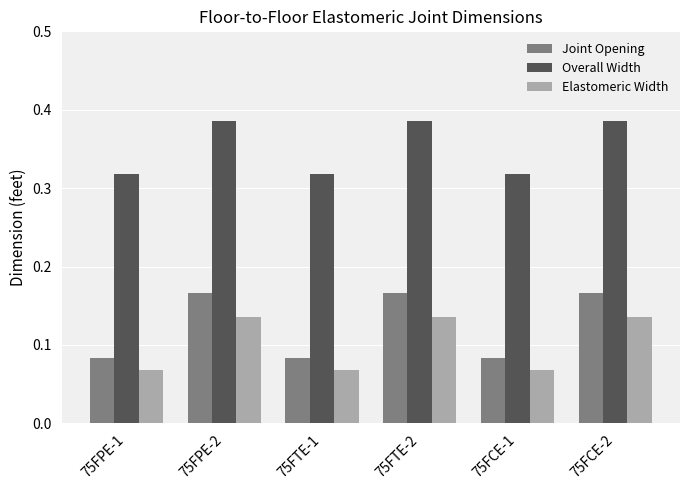

Count the Overall Width values in the range 0 to 1.

6